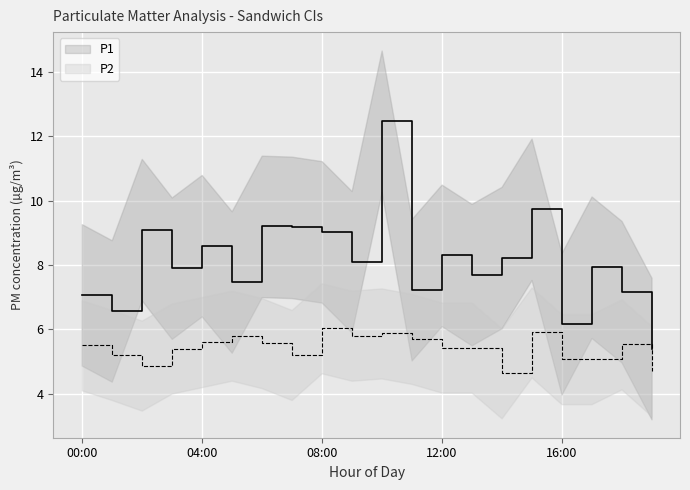

True or false: P2 has a value of 9.8 at 08:00.

False